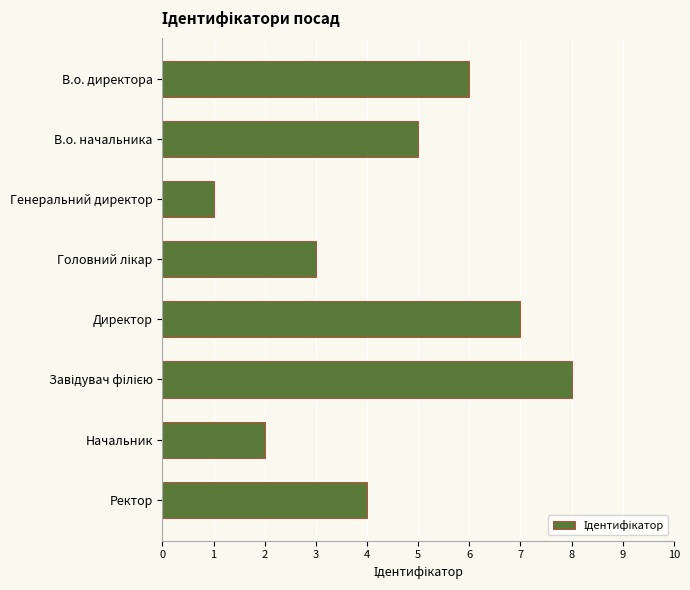

At which label is the value closest to 4?

Ректор